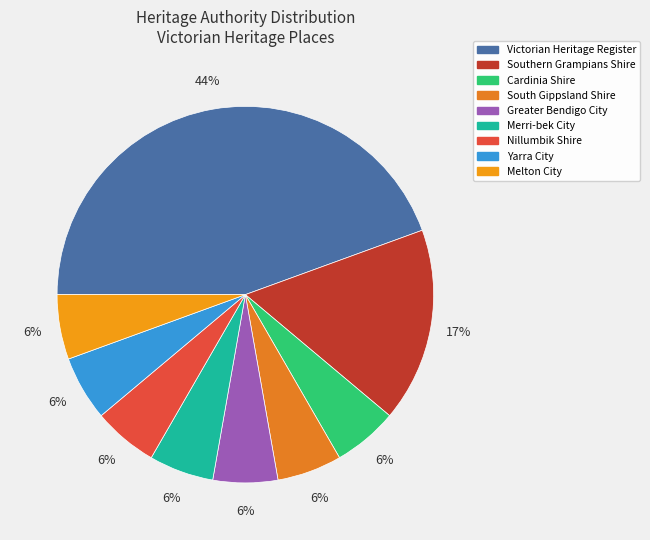

To the nearest percent, what is the difference between the Southern Grampians Shire and Greater Bendigo City slice percentages?

11%